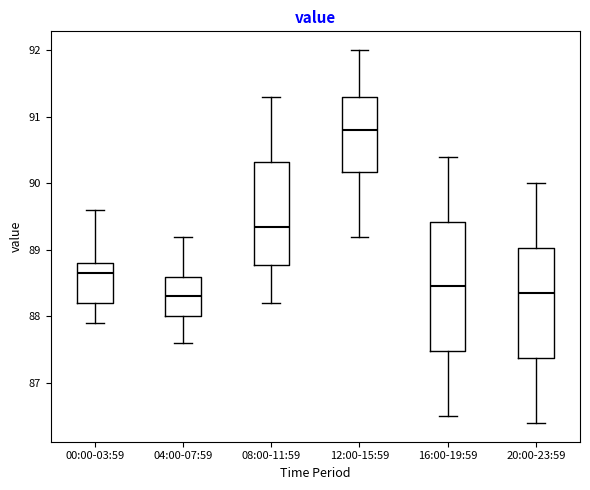

Where is the lower edge of the box for 20:00-23:59 on the y-axis? The values are not printed on the chart, so give them approximately, as read against the axis.

87.4